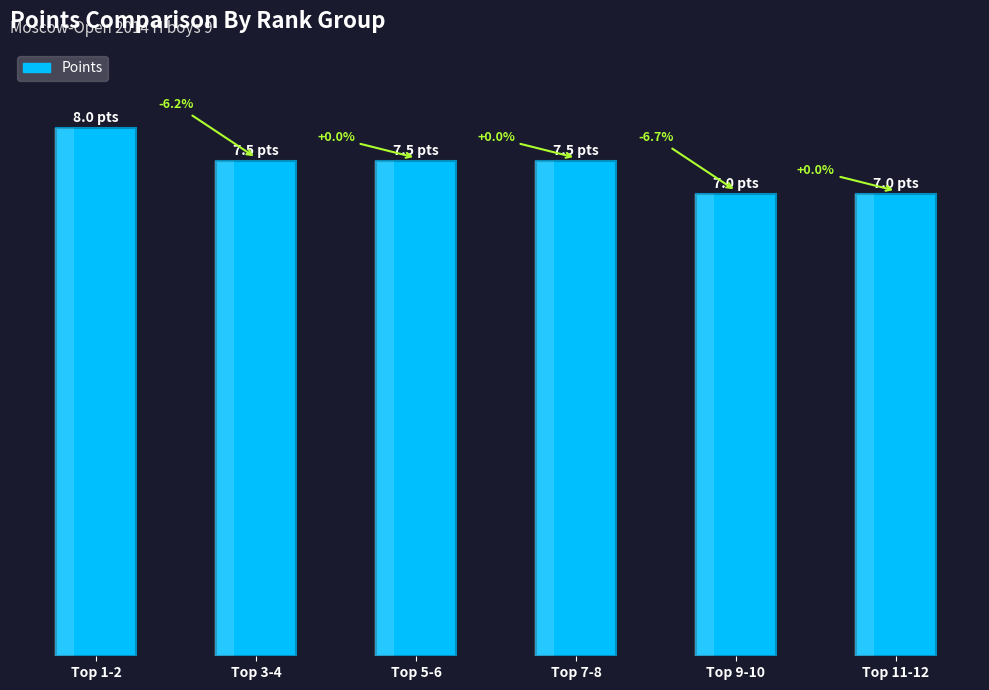

Reading left to right, transcribe all the data shown in this chart.

8.0	7.5	7.5	7.5	7.0	7.0